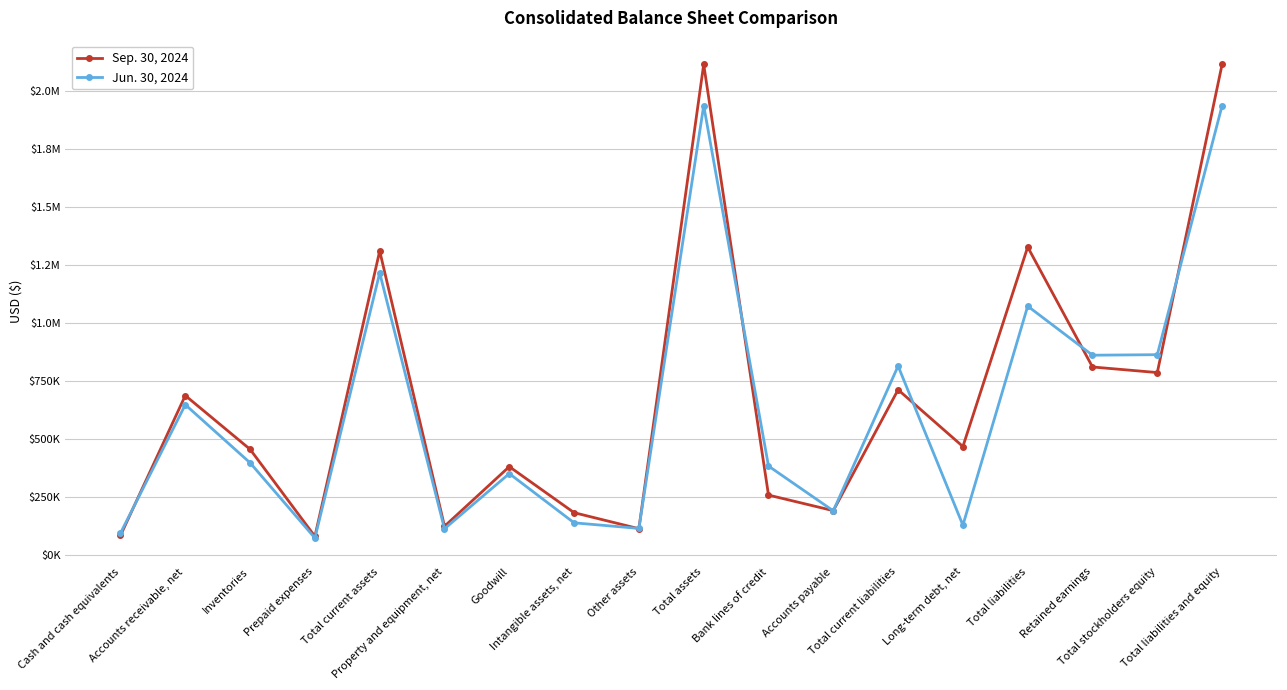

What are all the series names shown in the legend?

Sep. 30, 2024, Jun. 30, 2024